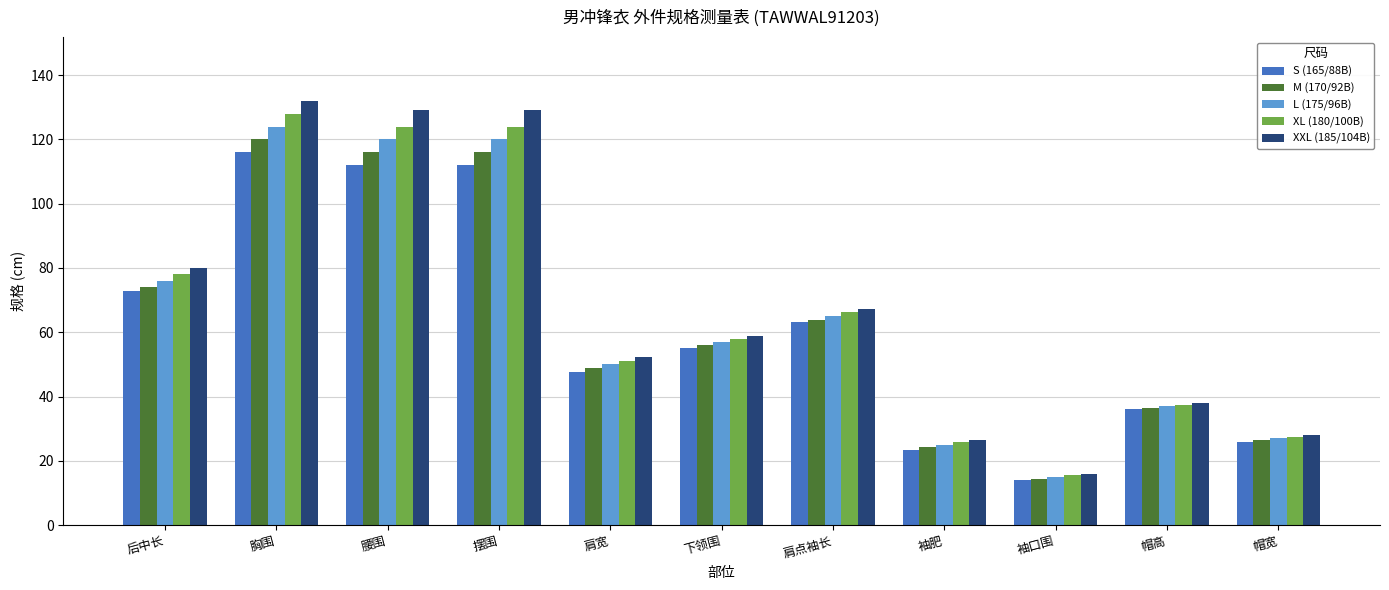

Reading left to right, extract all data points from this chart.

S (165/88B): 73.0	116.0	112.0	112.0	47.6	55.0	63.2	23.4	14.0	36.0	26.0
M (170/92B): 74.0	120.0	116.0	116.0	48.8	56.0	63.8	24.2	14.5	36.5	26.5
L (175/96B): 76.0	124.0	120.0	120.0	50.0	57.0	65.0	25.0	15.0	37.0	27.0
XL (180/100B): 78.0	128.0	124.0	124.0	51.2	58.0	66.2	25.8	15.5	37.5	27.5
XXL (185/104B): 80.0	132.0	129.0	129.0	52.4	59.0	67.4	26.6	16.0	38.0	28.0